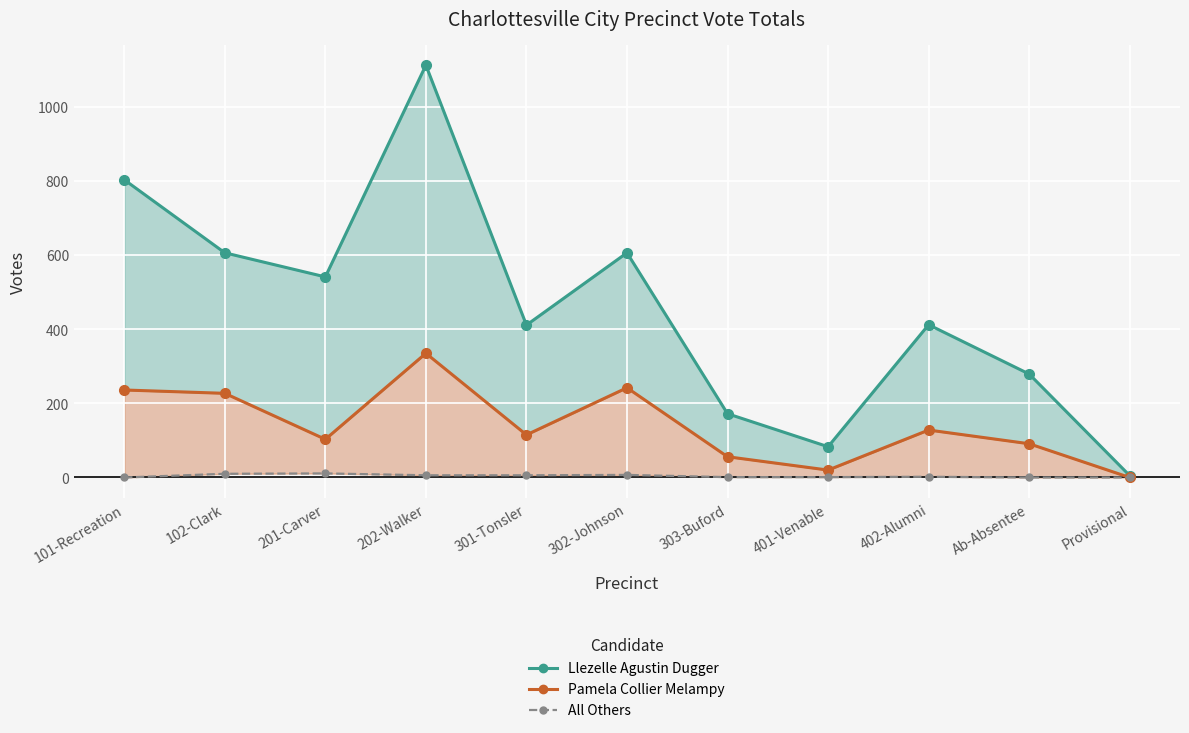

In Llezelle Agustin Dugger, how many points are higher than both neighbors (excluding endpoints)?

3